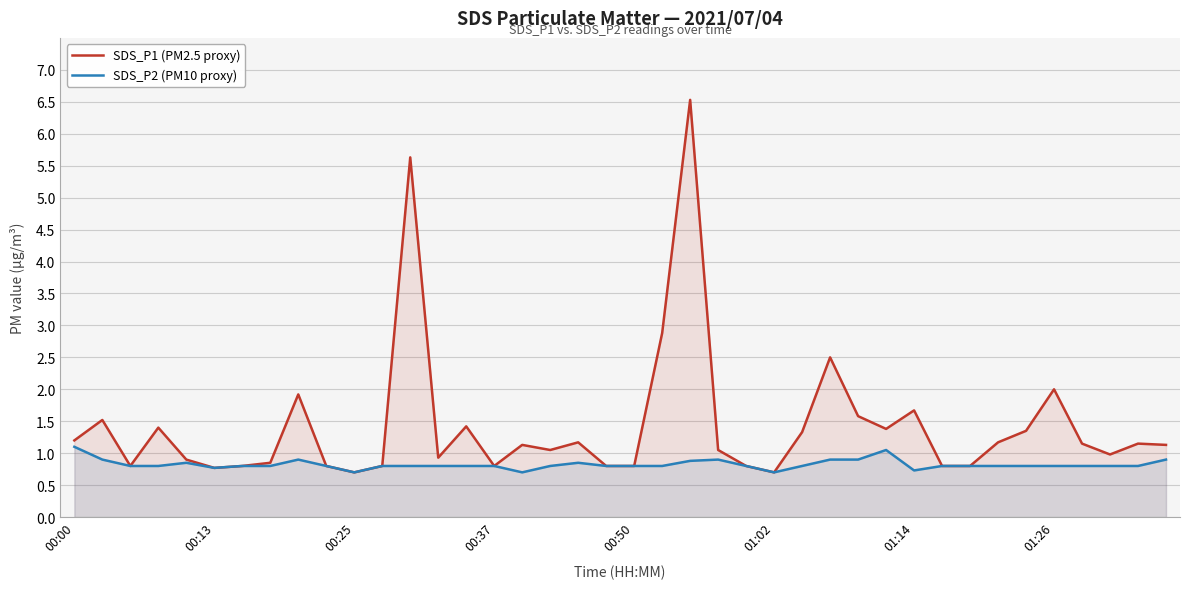

Which series has the widest spread of values?

SDS_P1 (PM2.5 proxy)